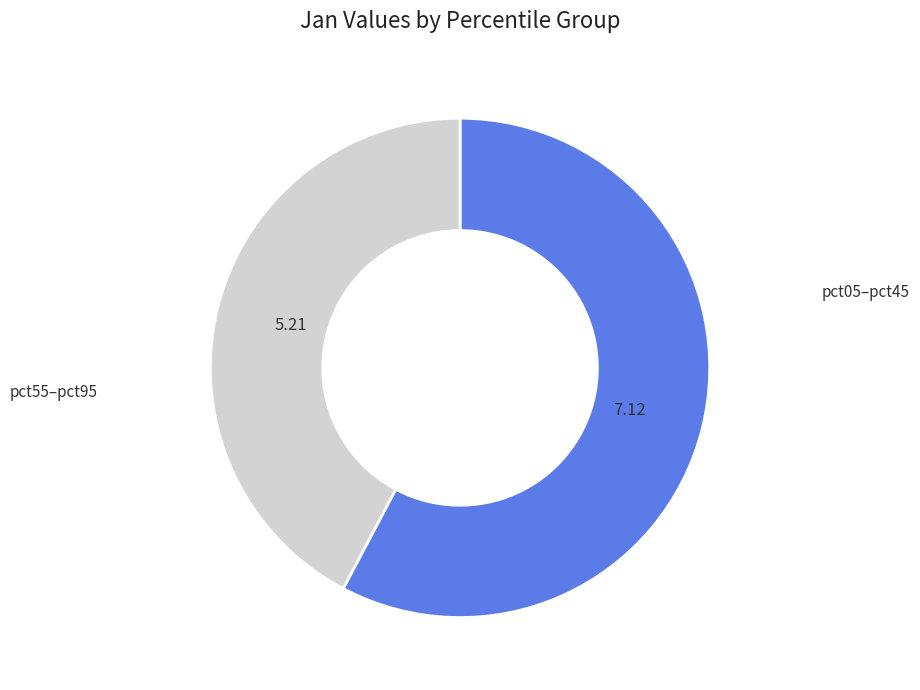

Is there any slice that represents more than half of the pie?

Yes